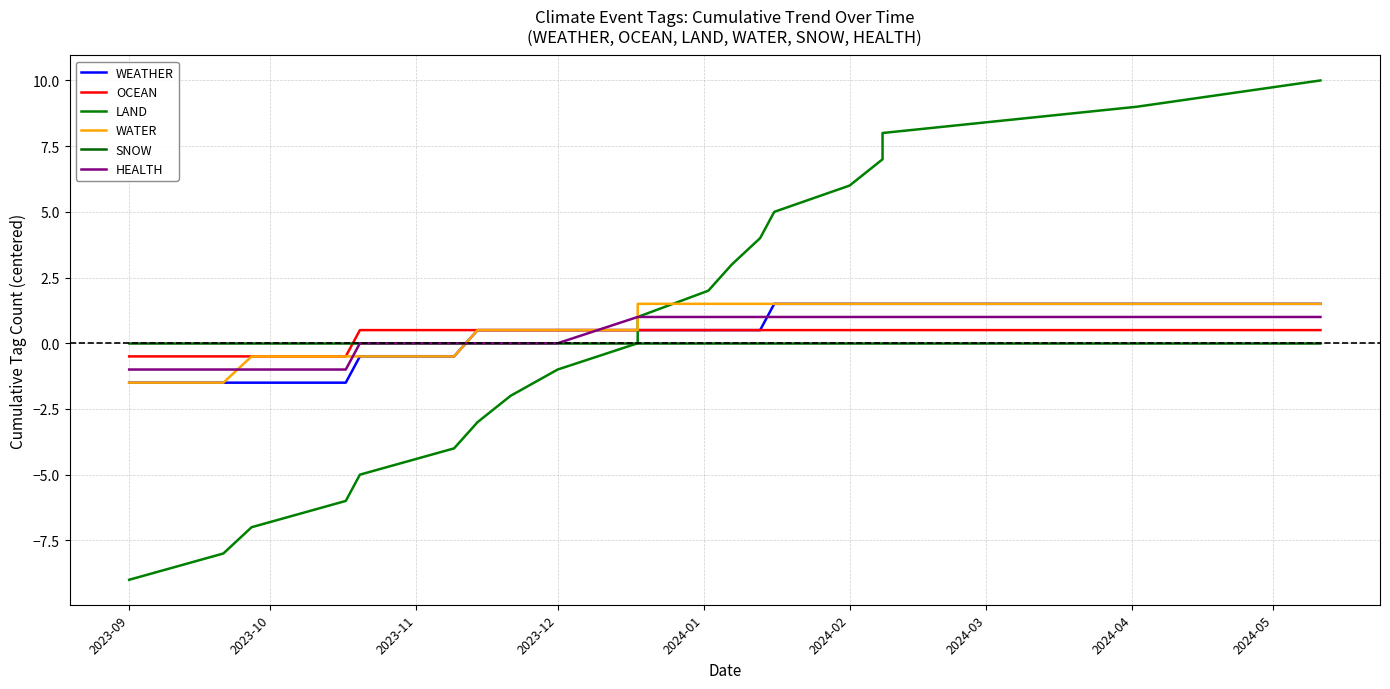

True or false: WATER and WEATHER intersect in this chart.

False